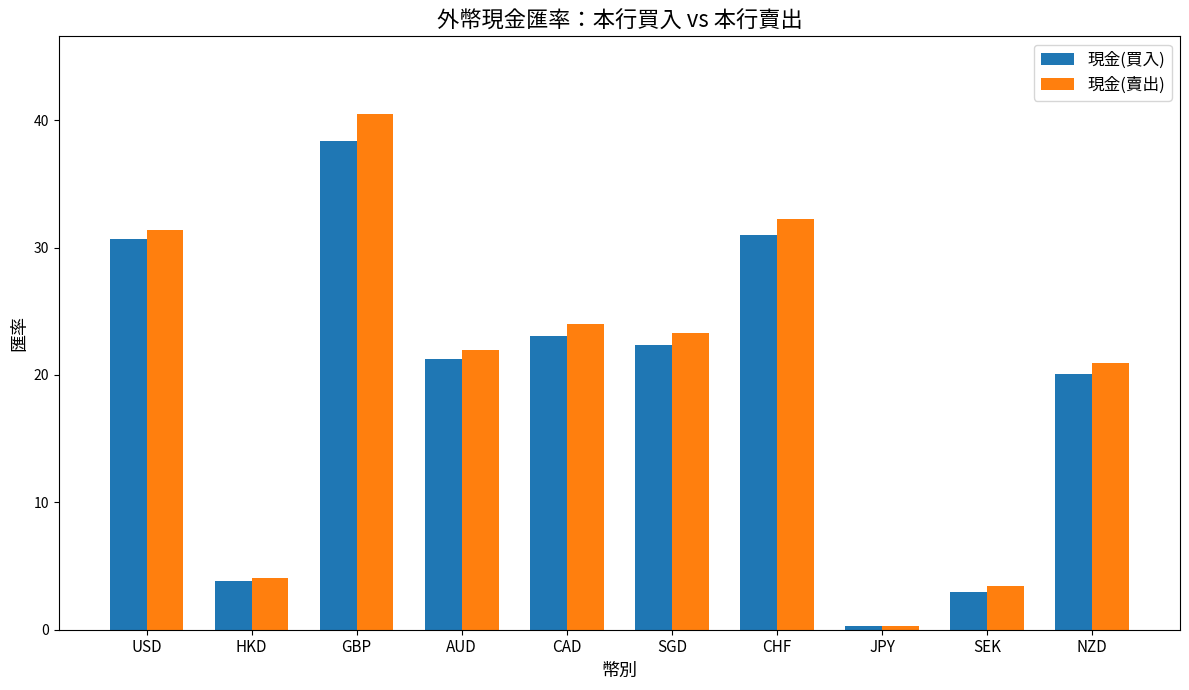

What is the sum of all 現金(賣出) values?

202.1